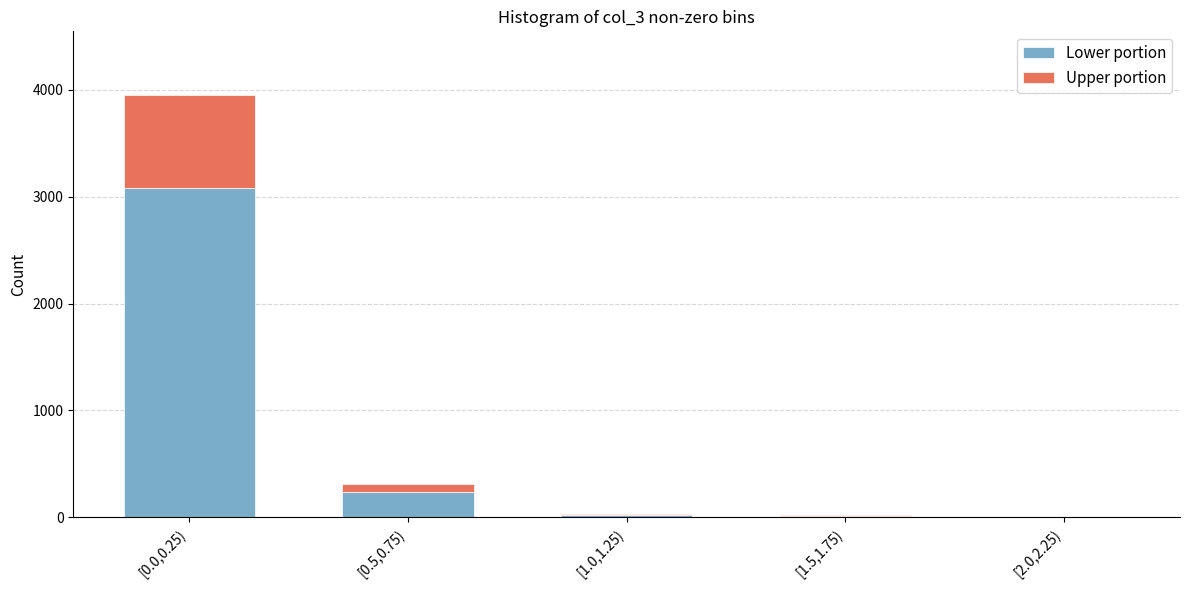

What is the sum of all Lower portion values?

3367